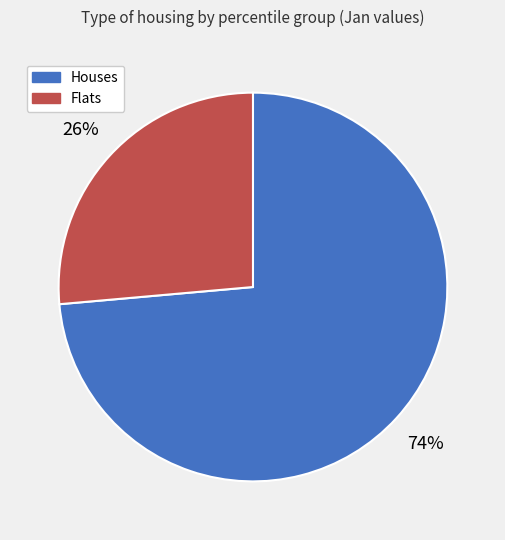

Between Houses and Flats, which is larger?

Houses